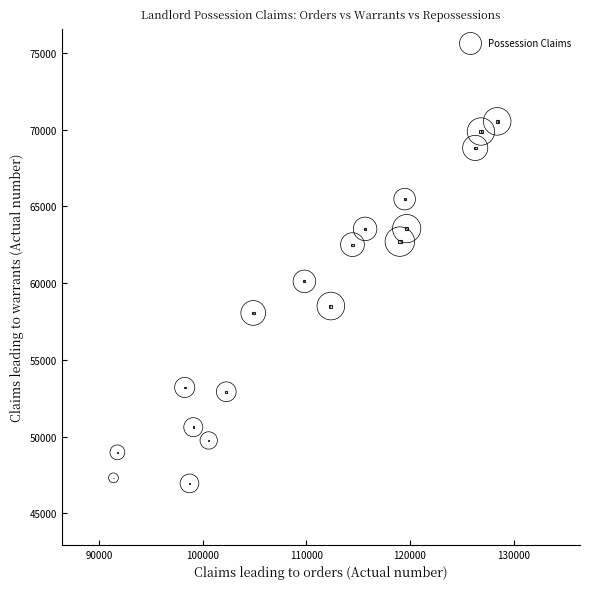

What is the range of X values (max minus min)?

37062